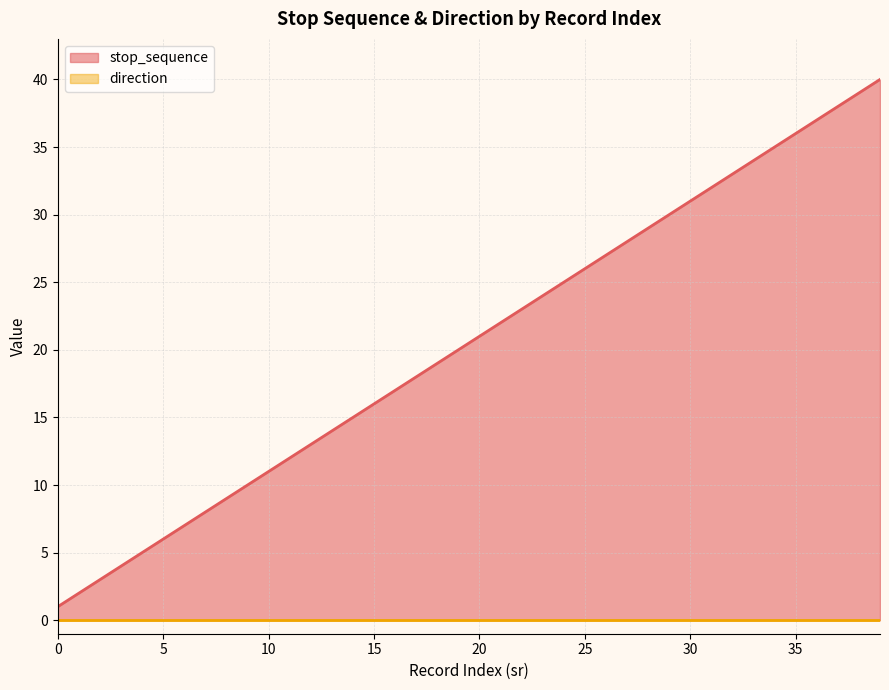

The value at 18 is 19. True or false?

True